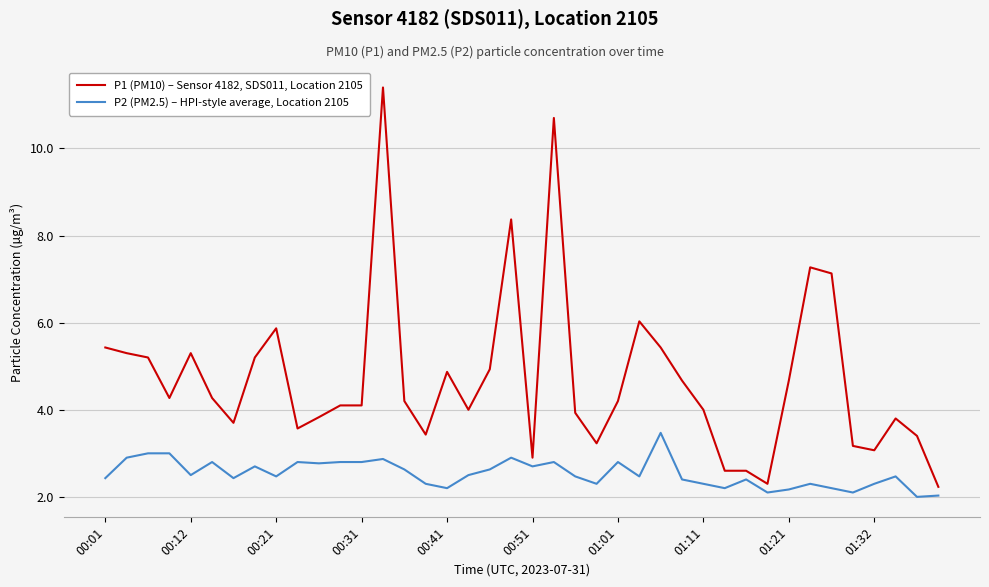

What are all the series names shown in the legend?

P1 (PM10) – Sensor 4182, SDS011, Location 2105, P2 (PM2.5) – HPI-style average, Location 2105